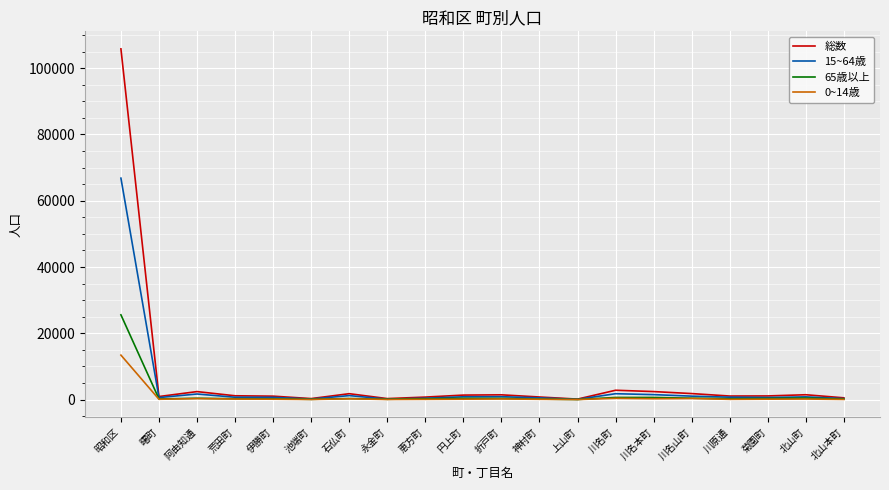

True or false: 15~64歳 has more than 2 interior local peaks.

True